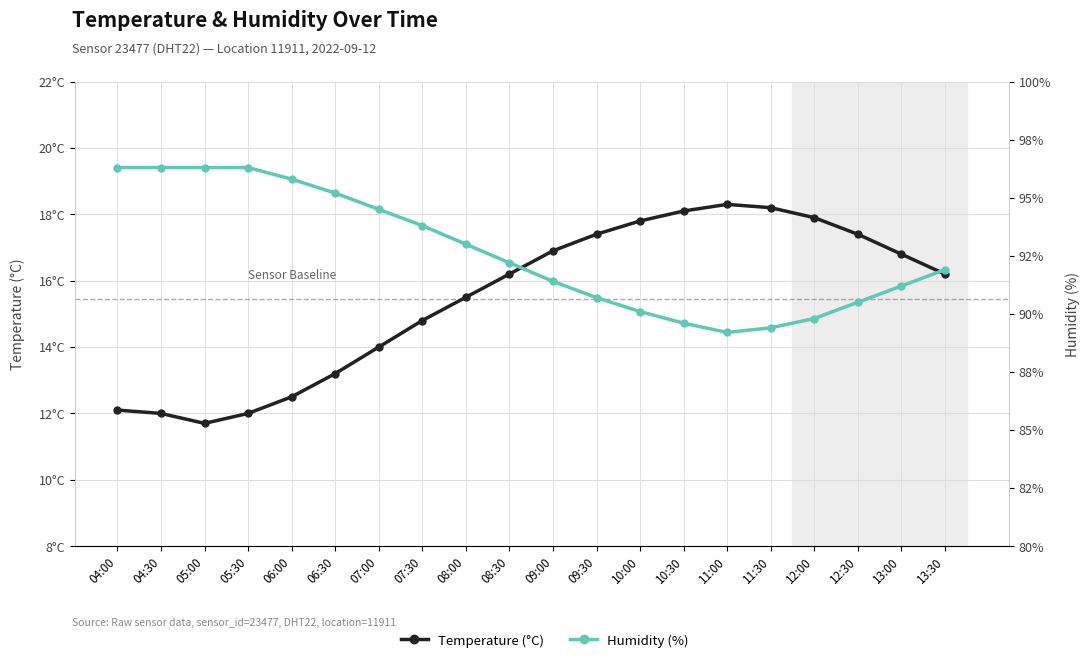

True or false: Temperature (°C) and Humidity (%) cross at least once.

False